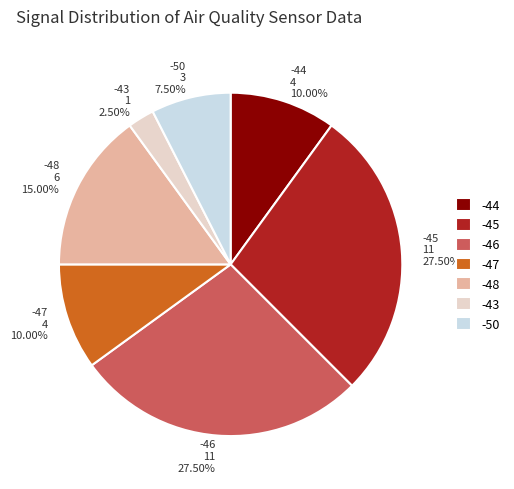

Combined, what portion of the pie is -47 and -46?

37.5%